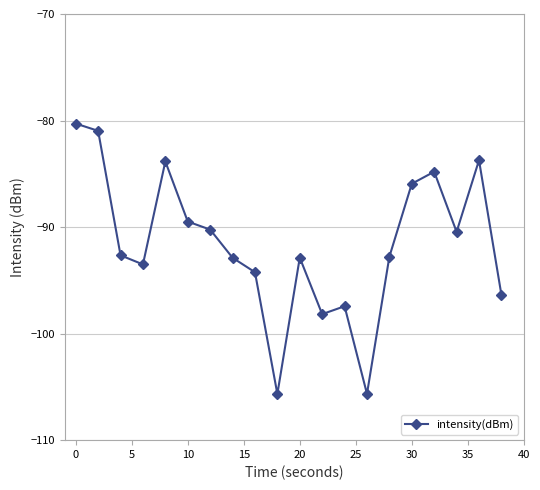

Does the chart display data point markers on the line(s)?

Yes